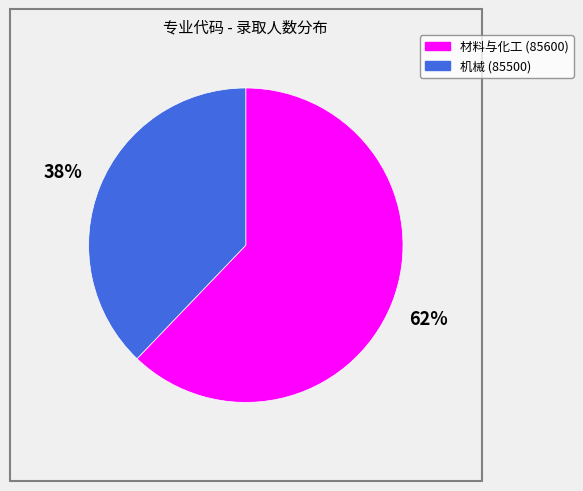

Rank the categories by value from highest to lowest.

材料与化工 (85600), 机械 (85500)